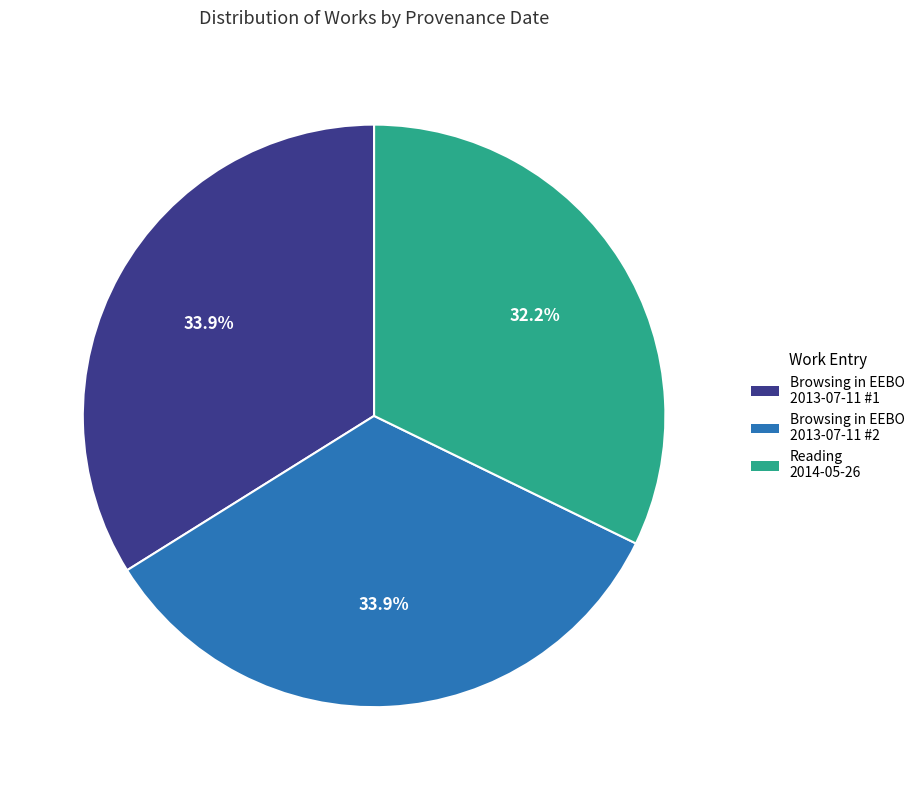

Do Reading 2014-05-26 and Browsing in EEBO 2013-07-11 #1 together represent more than half of the pie?

Yes